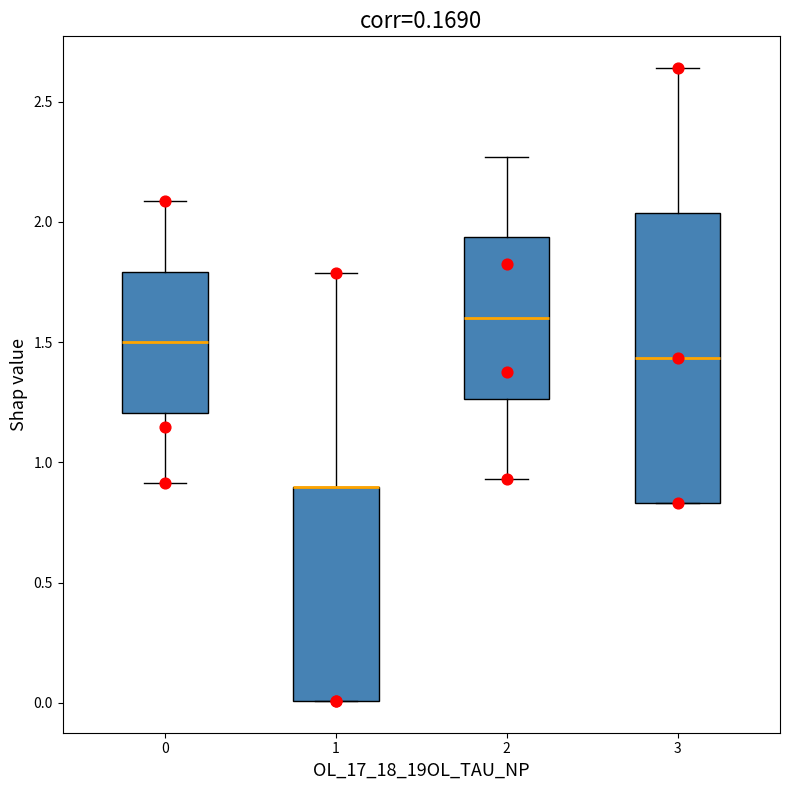

Comparing the boxes themselves (not the whiskers), which one is the tallest?

3